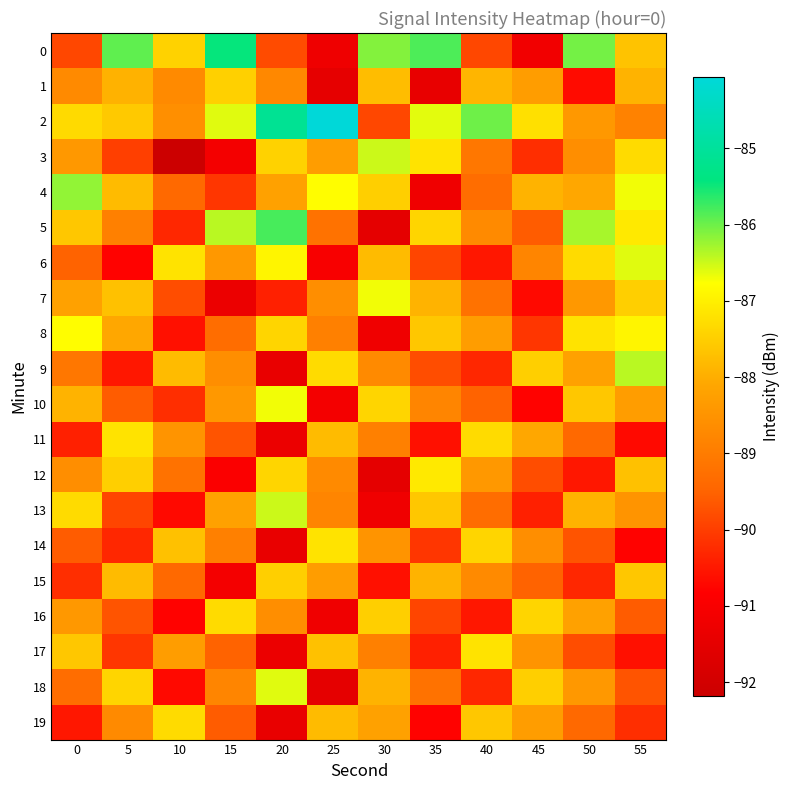

What is the total value across all series at 15?

-1777.1